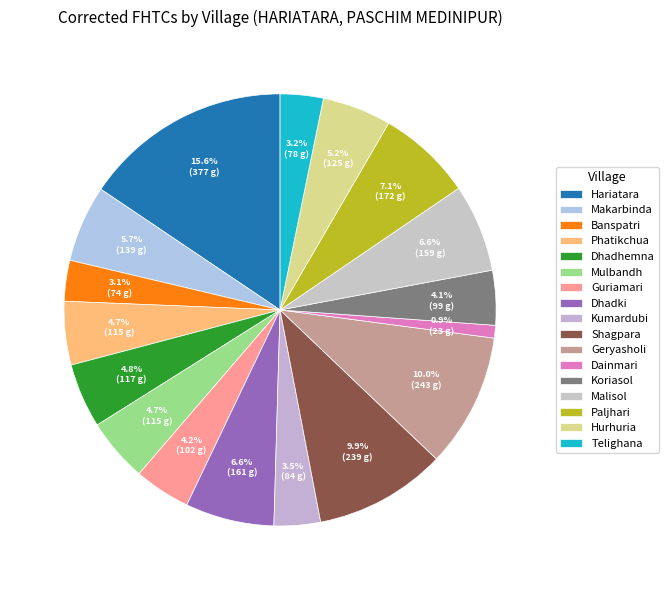

How many slices are in this pie chart?

17